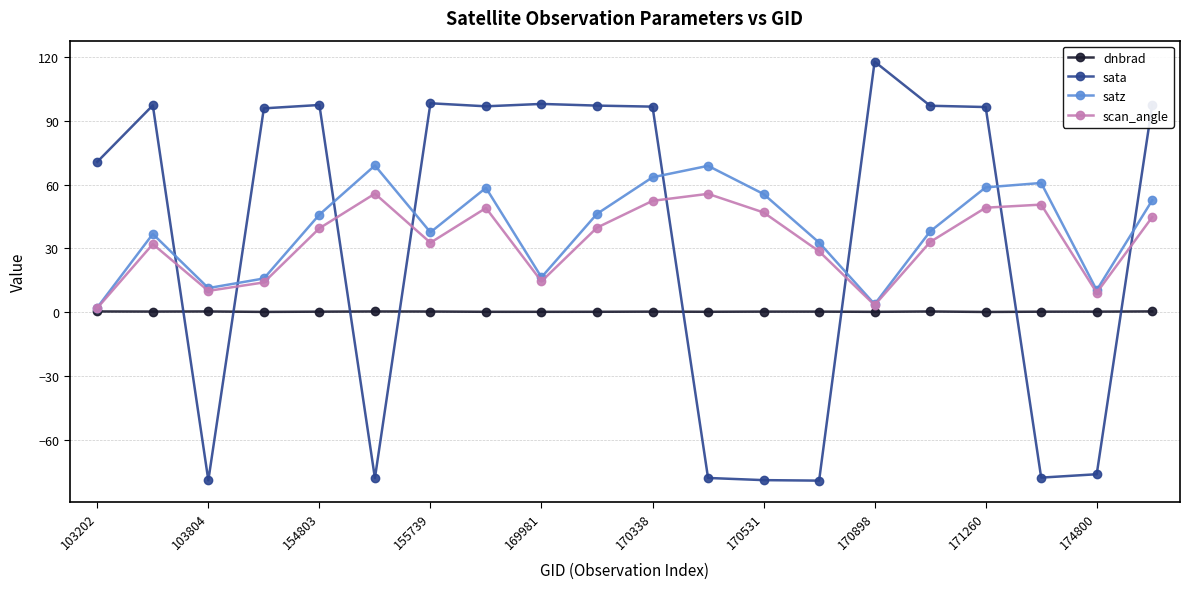

At how many categories does at least one series exceed 27?

18